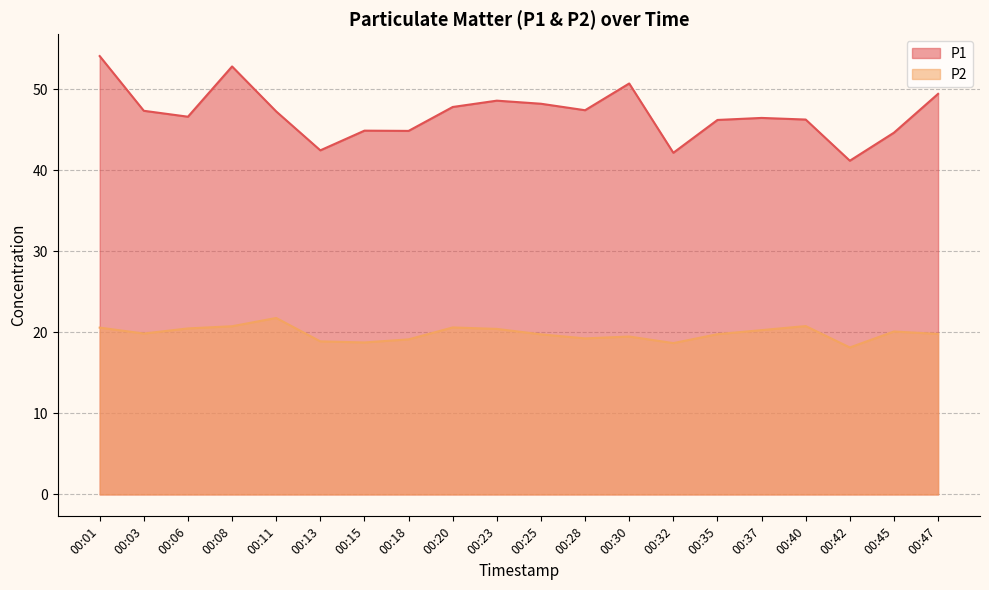

What are all the series names shown in the legend?

P1, P2